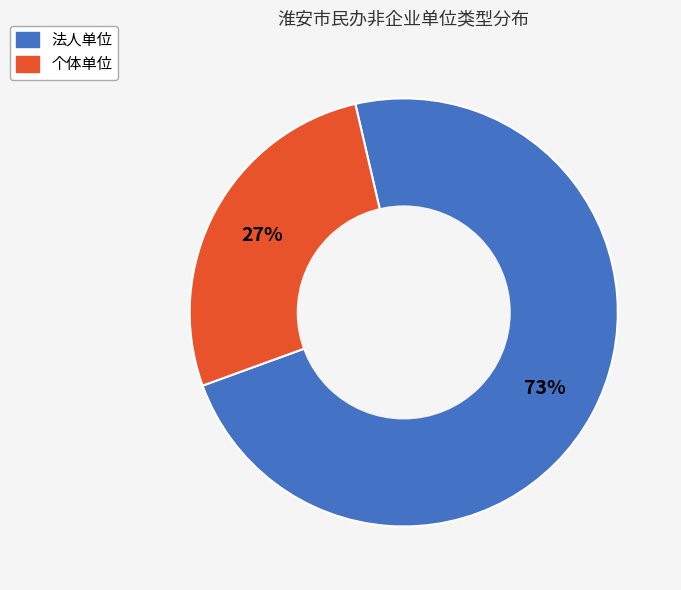

Is there any slice that represents more than half of the pie?

Yes